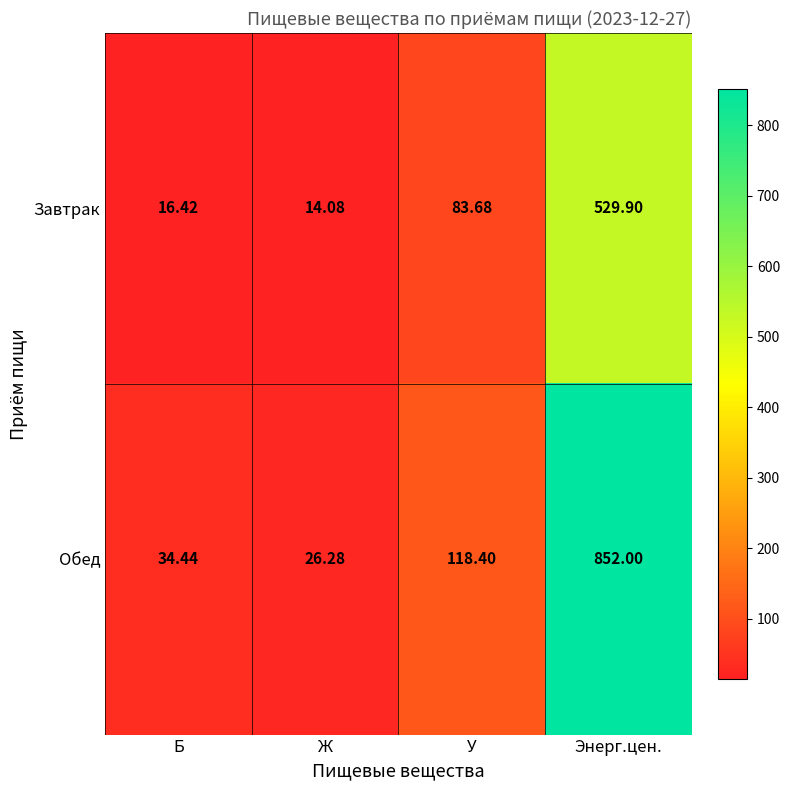

How many series are shown in this chart?

2